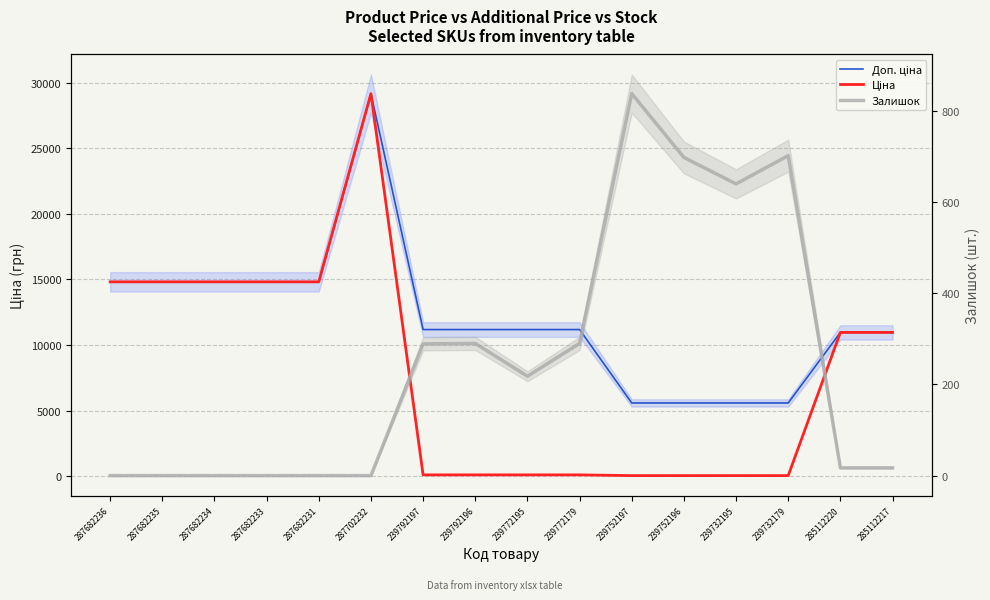

What is the label of the 7th point from the right?

239772179